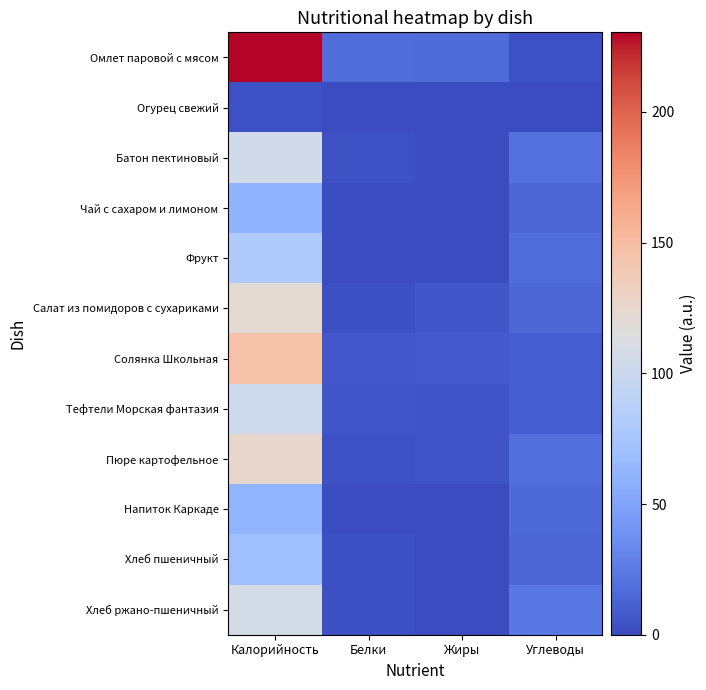

Rank the series by their maximum value, from highest to lowest.

Омлет паровой с мясом, Солянка Школьная, Пюре картофельное, Салат из помидоров с сухариками, Хлеб ржано-пшеничный, Батон пектиновый, Тефтели Морская фантазия, Фрукт, Хлеб пшеничный, Напиток Каркаде, Чай с сахаром и лимоном, Огурец свежий